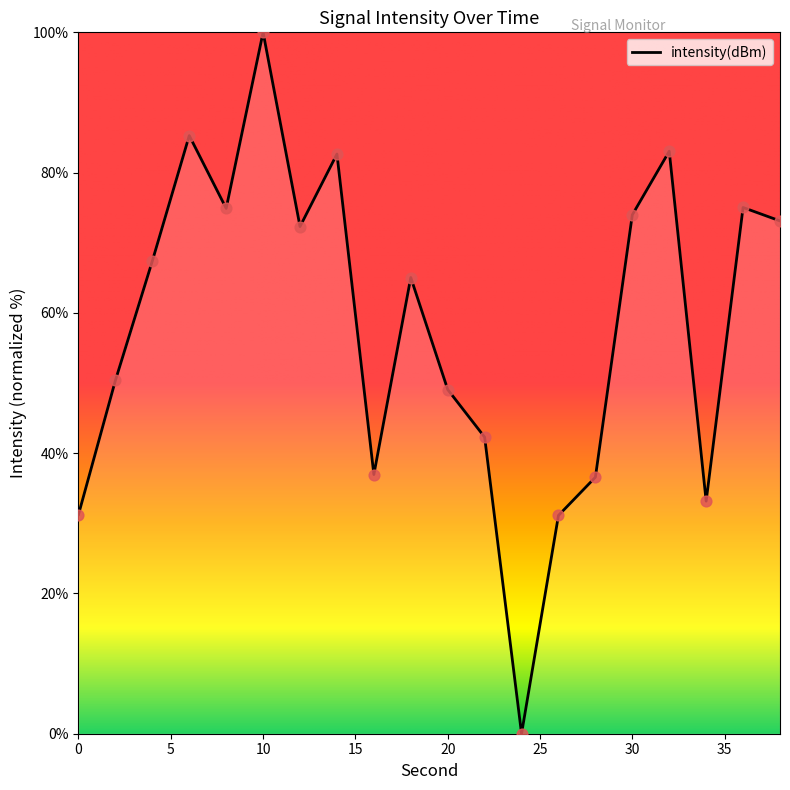

What is the difference between the maximum and minimum values?

100.0